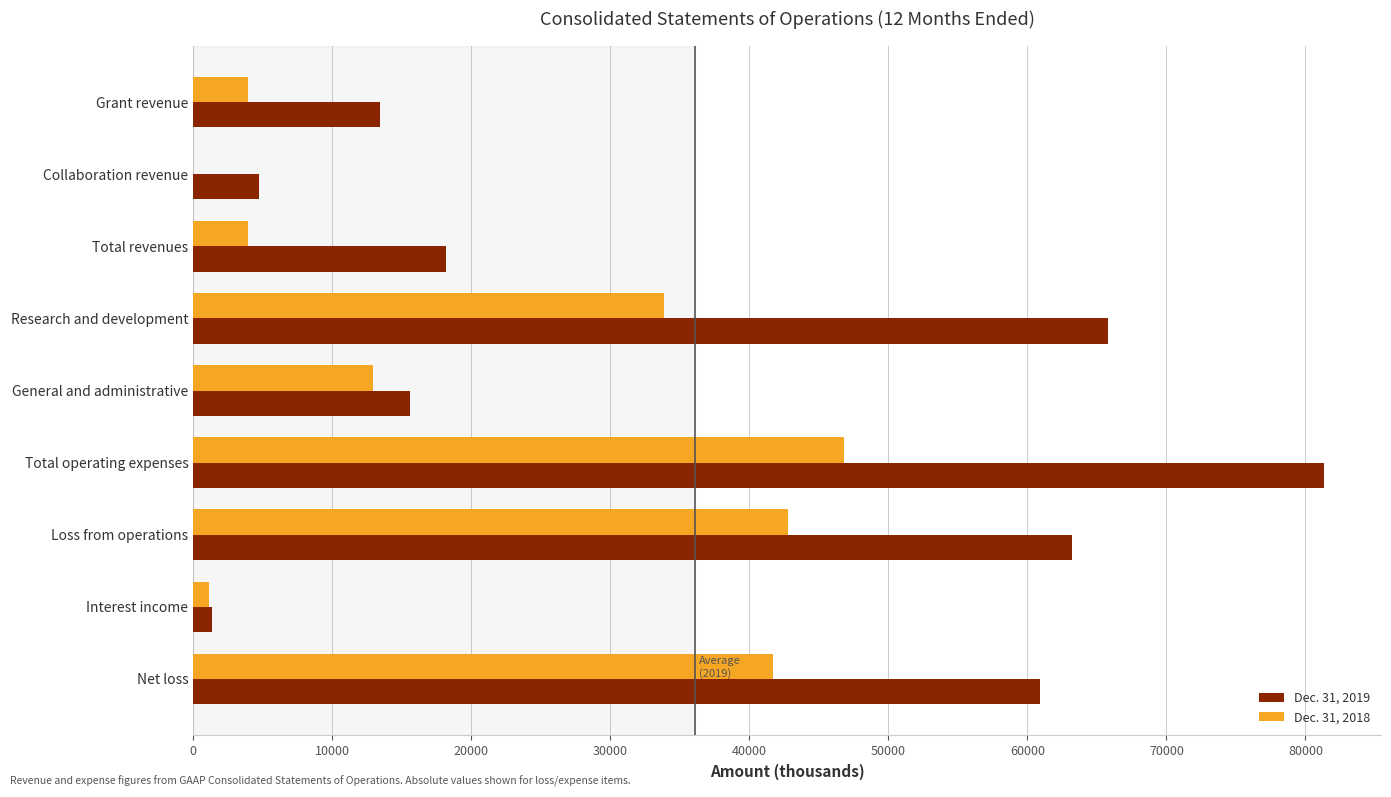

Which label corresponds to the largest value in the chart?

Total operating expenses